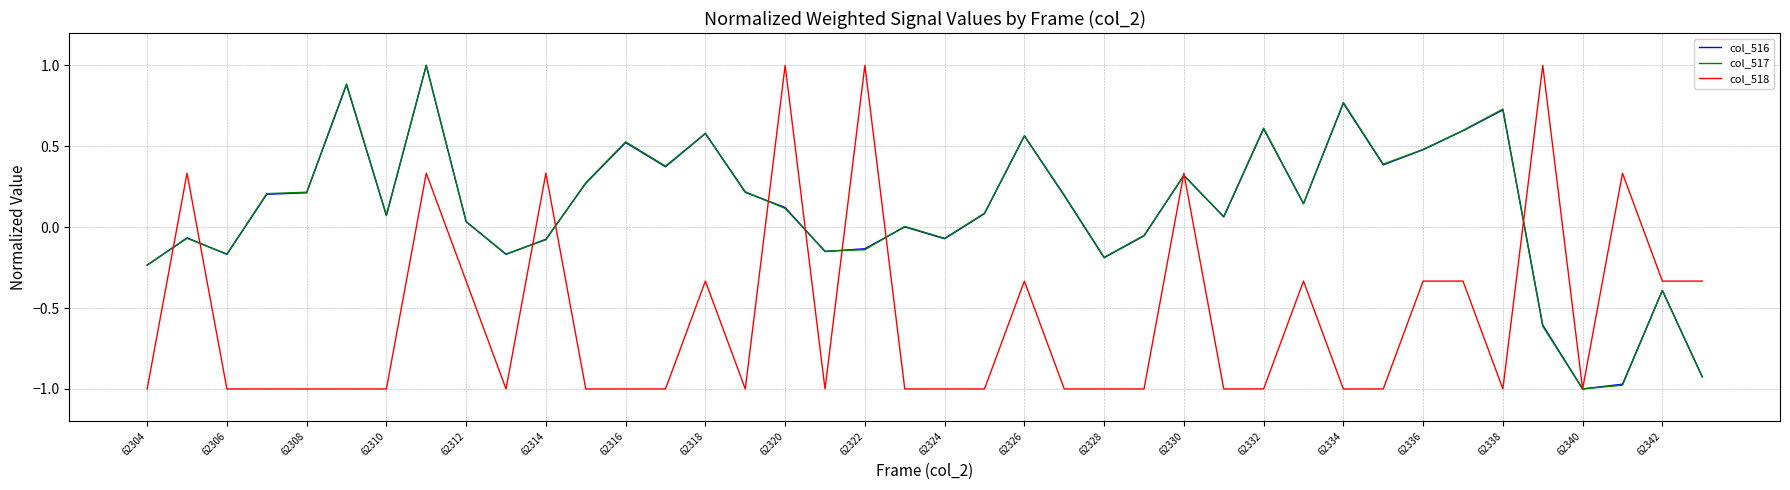

What is the maximum value shown in the chart?

1.0